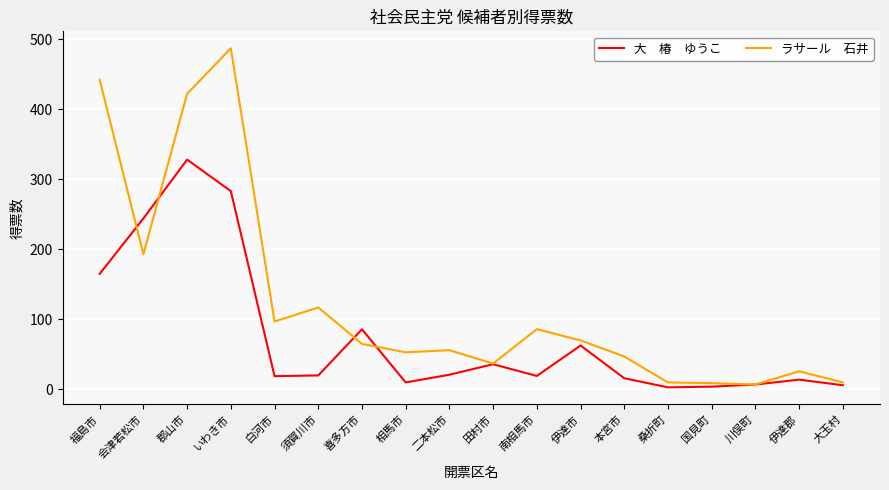

What is the total value across all series at 本宮市?

63.0